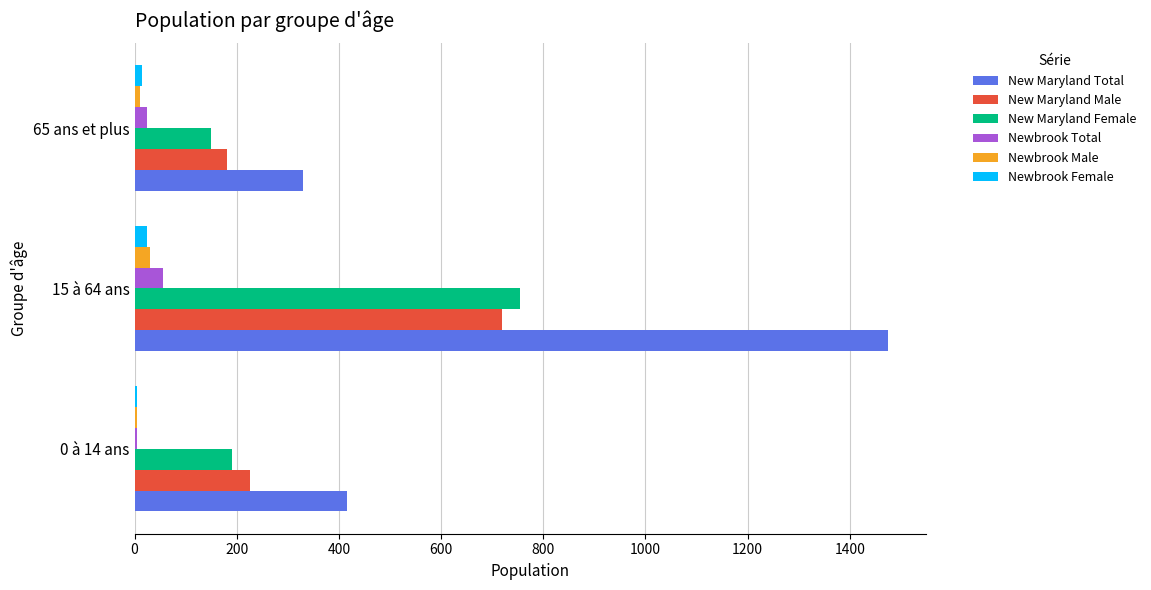

Which series changed the most between 0 à 14 ans and 15 à 64 ans?

New Maryland Total